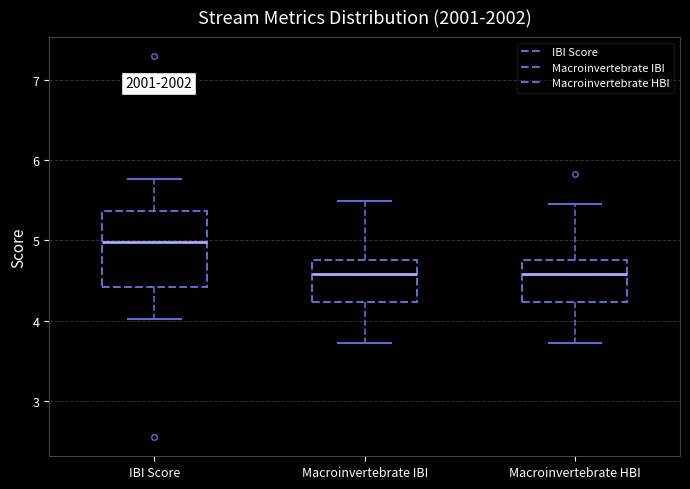

Where does the upper whisker of the box for Macroinvertebrate HBI end on the y-axis? The values are not printed on the chart, so give them approximately, as read against the axis.

5.5